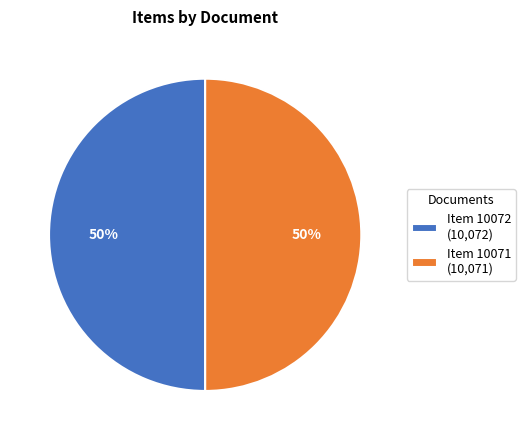

Combined, do Item 10071 (10,071) and Item 10072 (10,072) account for over 50%?

Yes